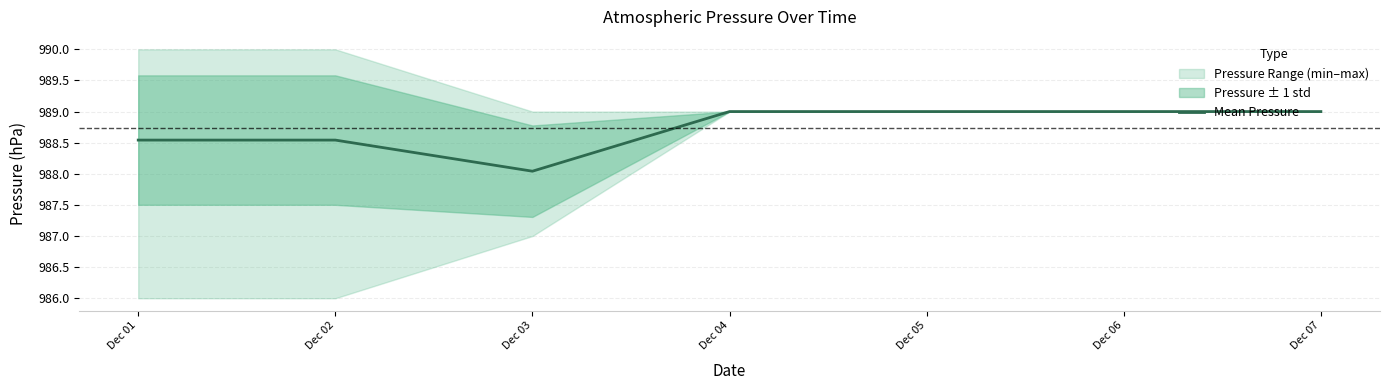

List the labels in order of value, largest first.

Dec 04, Dec 05, Dec 06, Dec 07, Dec 01, Dec 02, Dec 03